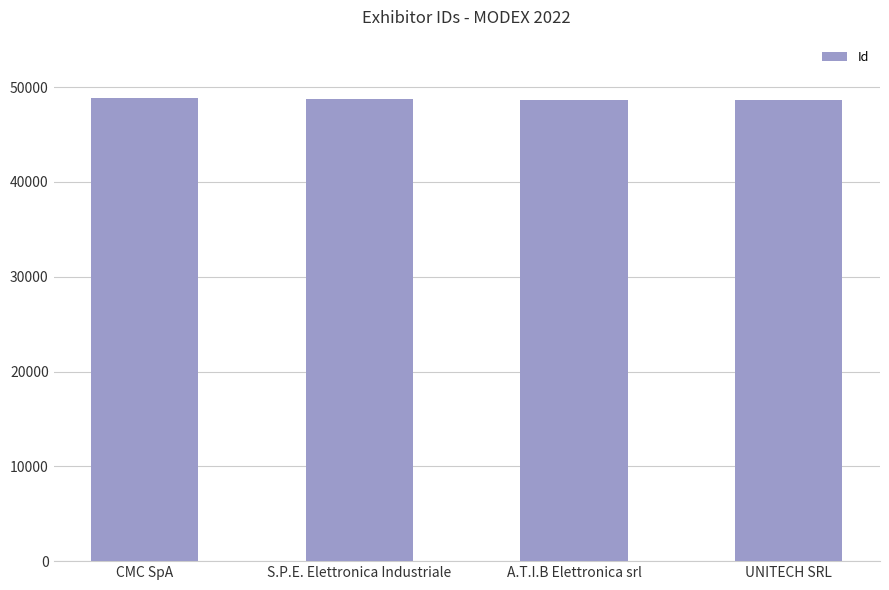

What is the sum of the values at A.T.I.B Elettronica srl and UNITECH SRL?

97327